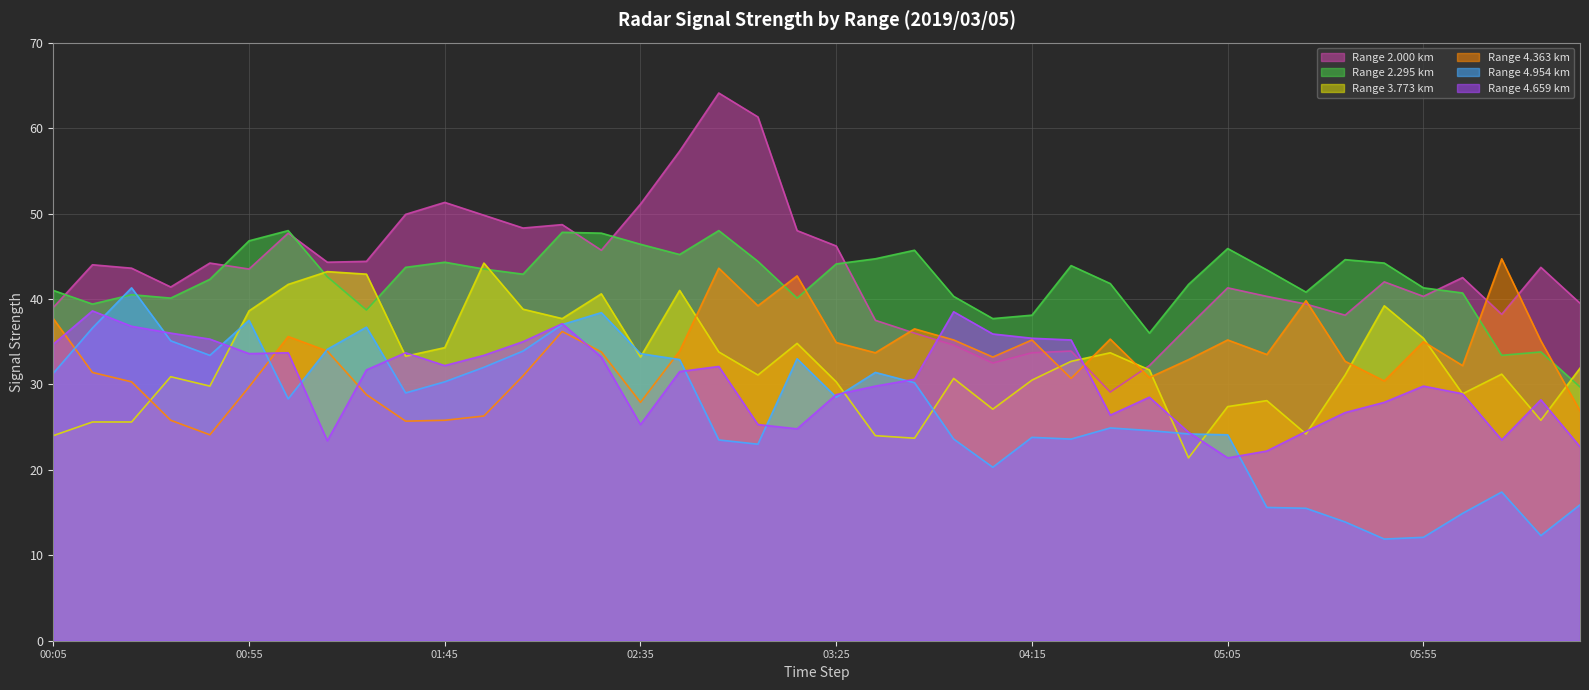

What is the difference between the maximum and minimum values in the 3.773 series?

22.8